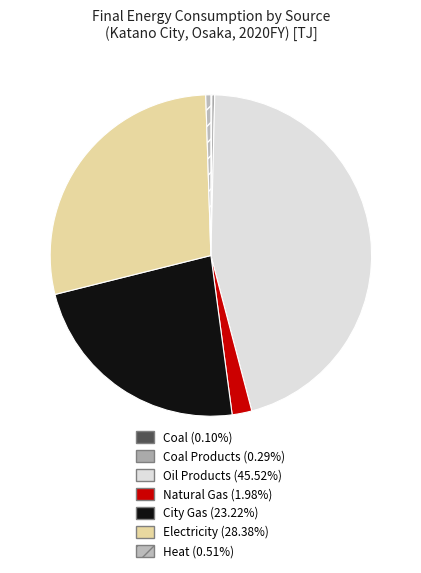

Which slice is the largest?

Oil Products